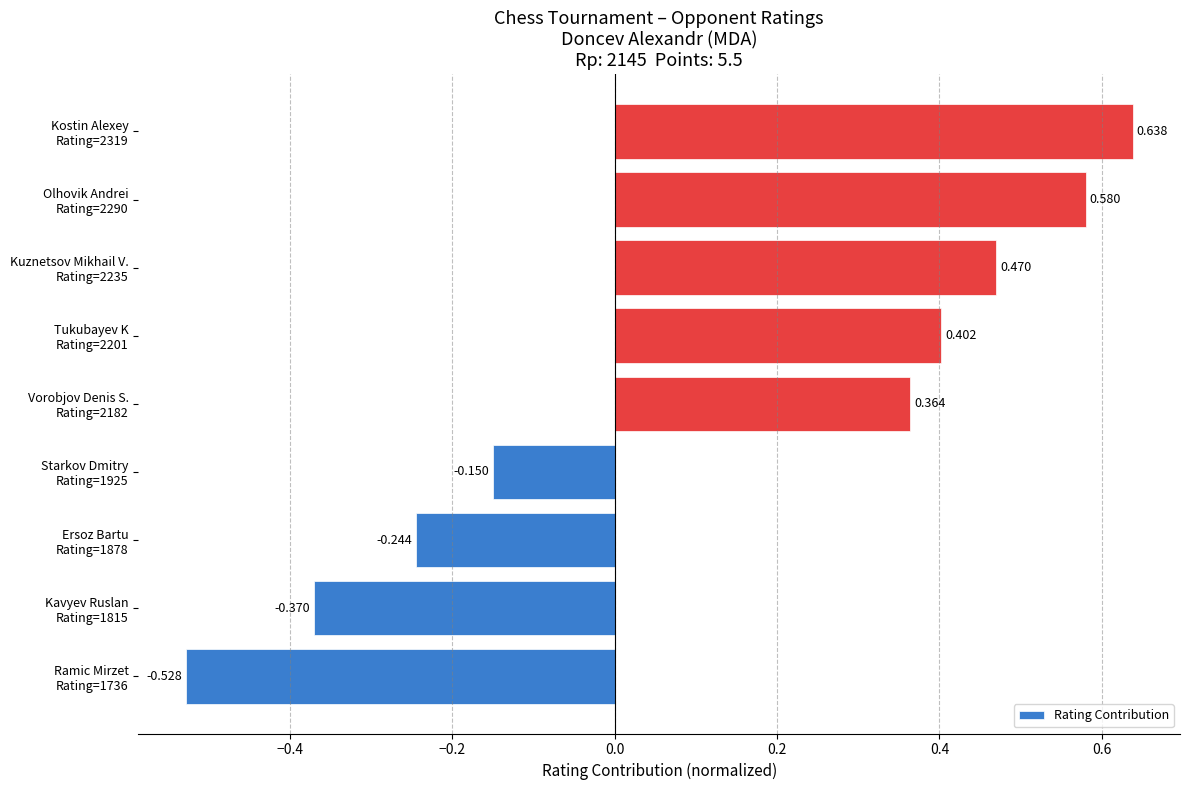

Which category has the highest value across all series?

Kostin Alexey
Rating=2319